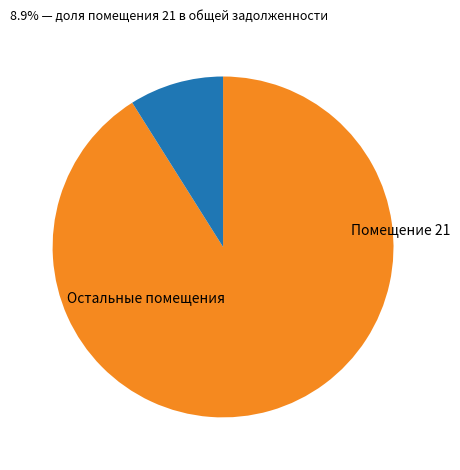

Is there any slice that represents more than half of the pie?

Yes